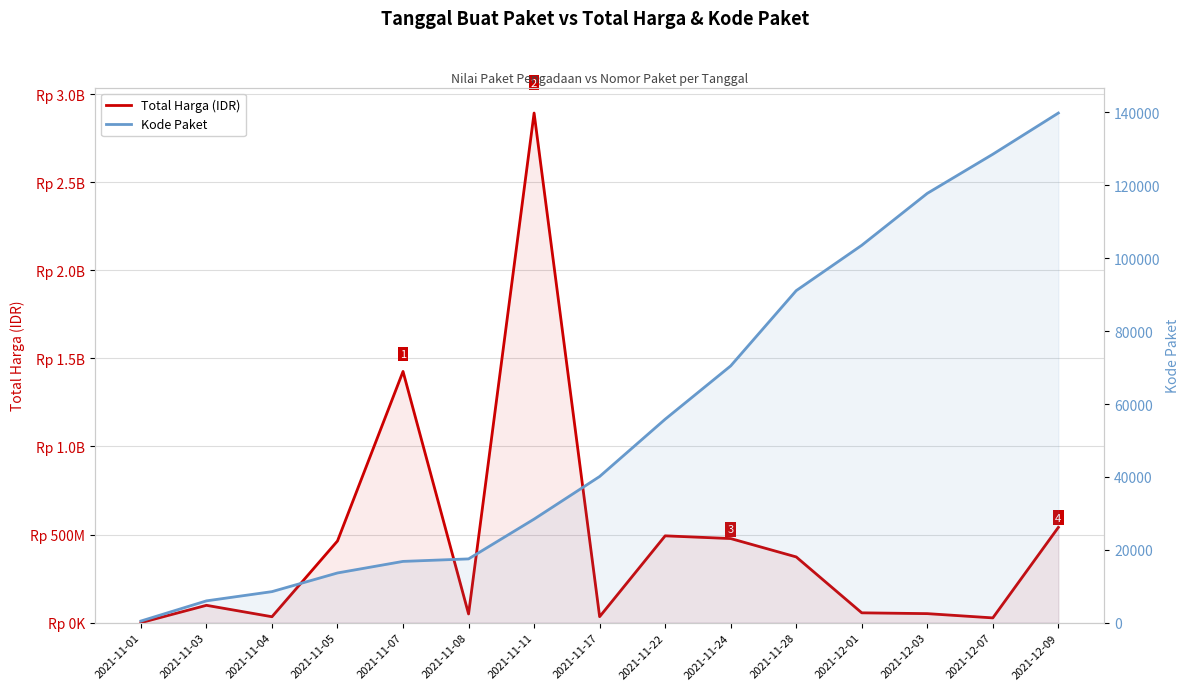

What is the label of the 6th point from the left?

2021-11-08